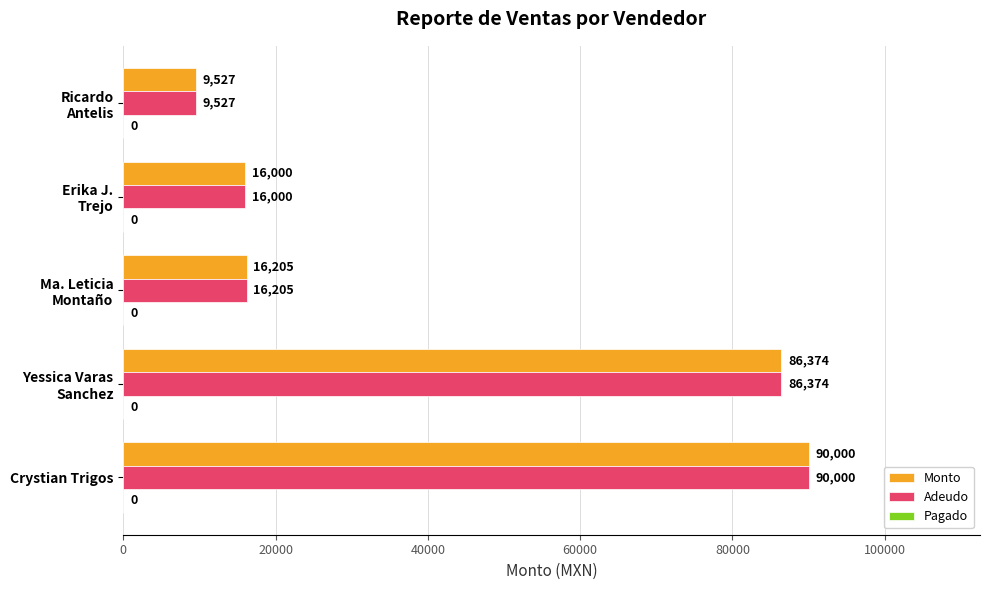

The Monto series shows 90000 at Crystian Trigos. True or false?

True